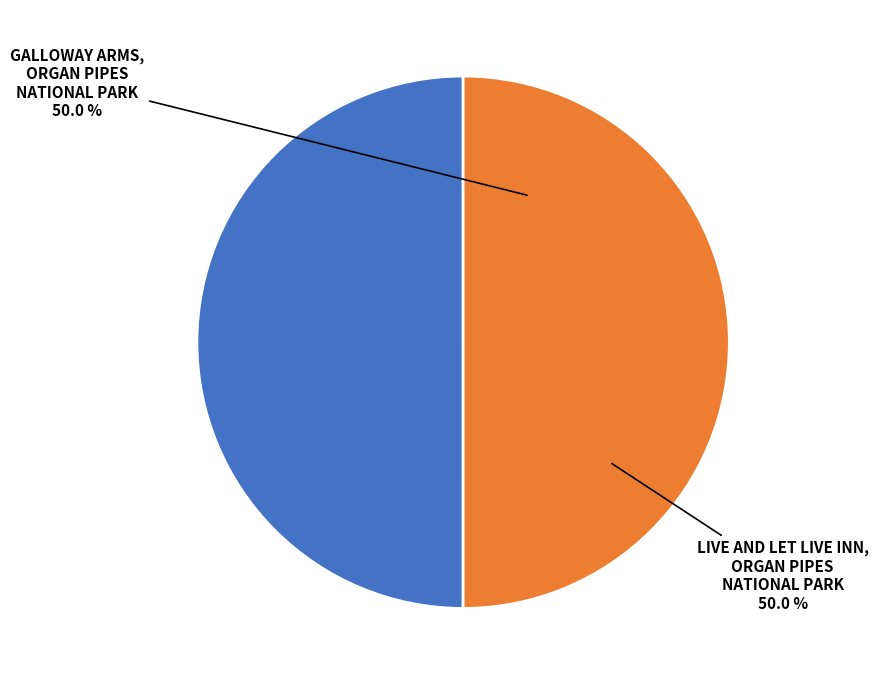

What is the ratio of the value at GALLOWAY ARMS, ORGAN PIPES NATIONAL PARK to the value at LIVE AND LET LIVE INN, ORGAN PIPES NATIONAL PARK?

1.0